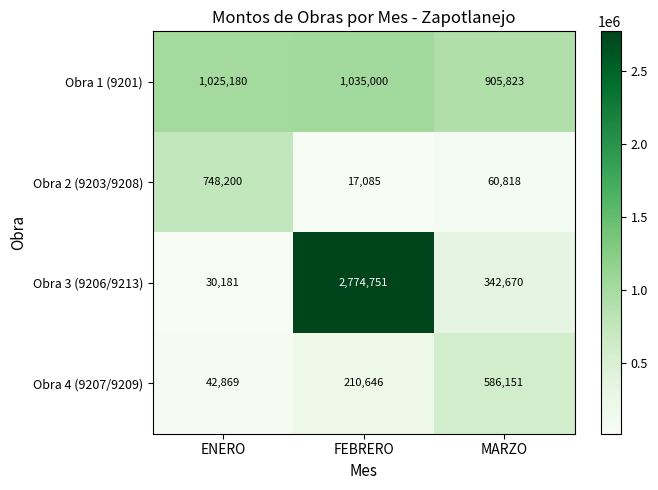

Which category has the highest value across all series?

FEBRERO